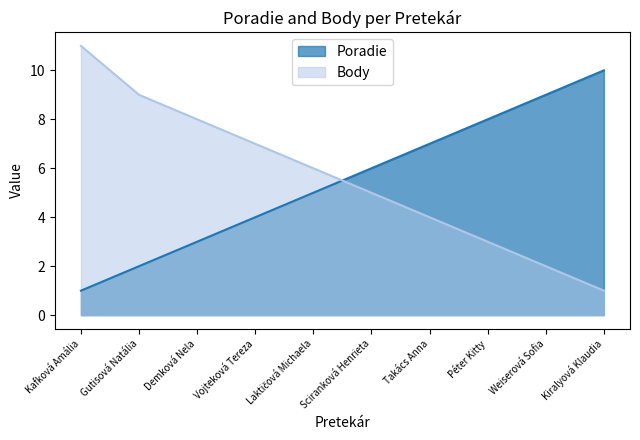

What value does the Poradie series have at Weiserová Sofia?

9